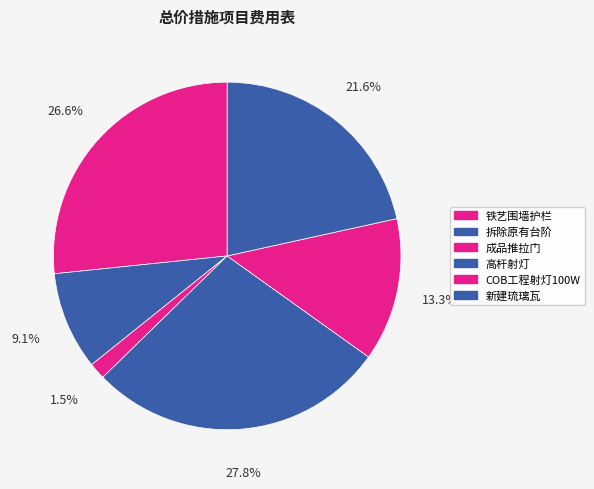

Do 新建琉璃瓦 and 拆除原有台阶 together represent more than half of the pie?

No